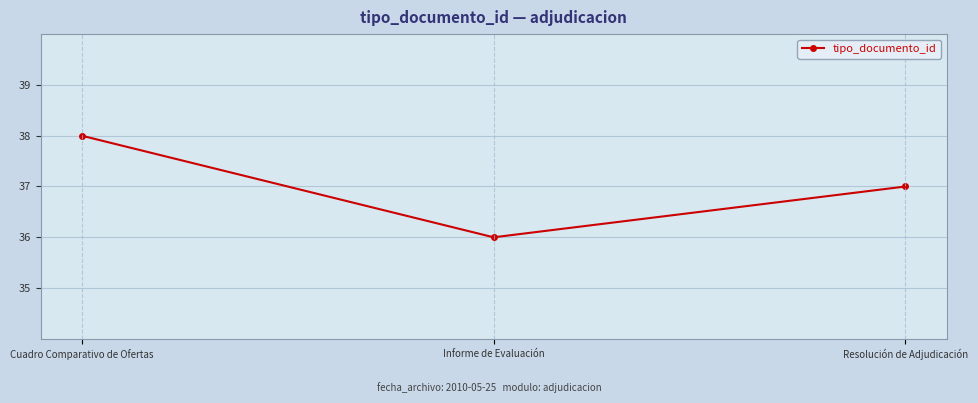

What position from the right is Informe de Evaluación?

2